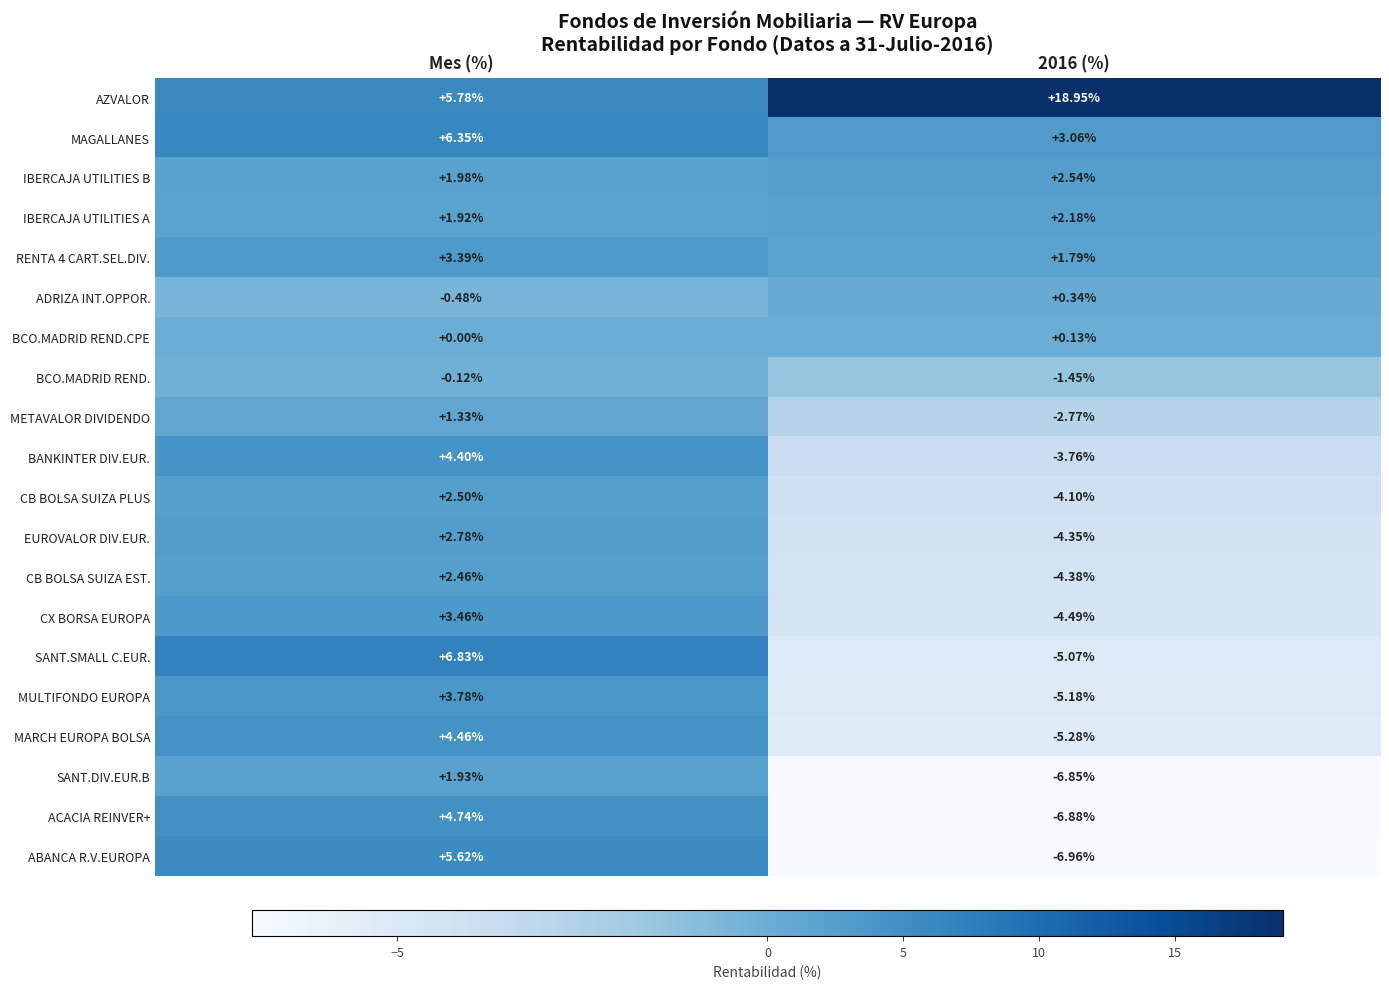

Where does the ABANCA R.V.EUROPA series first go above 5?

Mes (%)